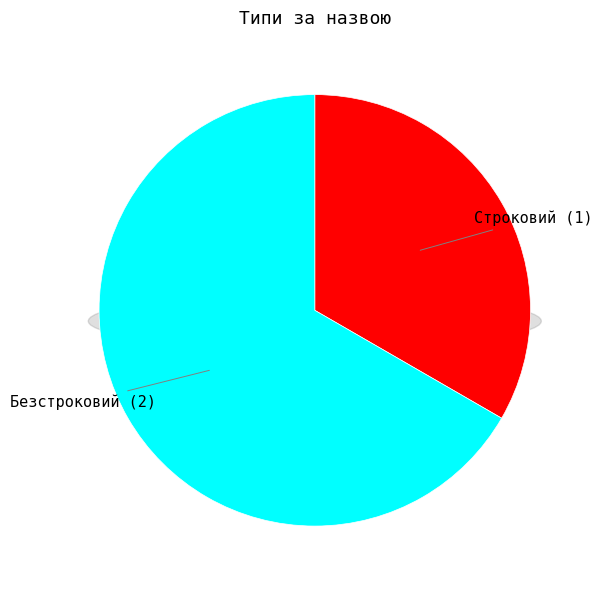

What is the majority slice?

Безстроковий